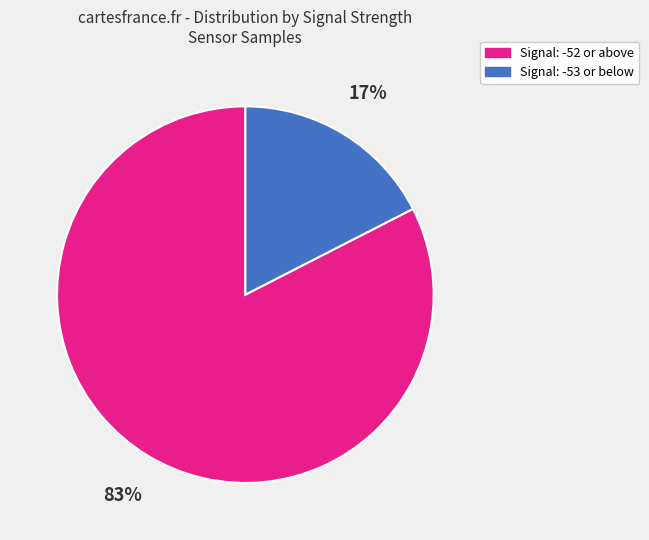

To the nearest percent, what is the average slice percentage?

50%